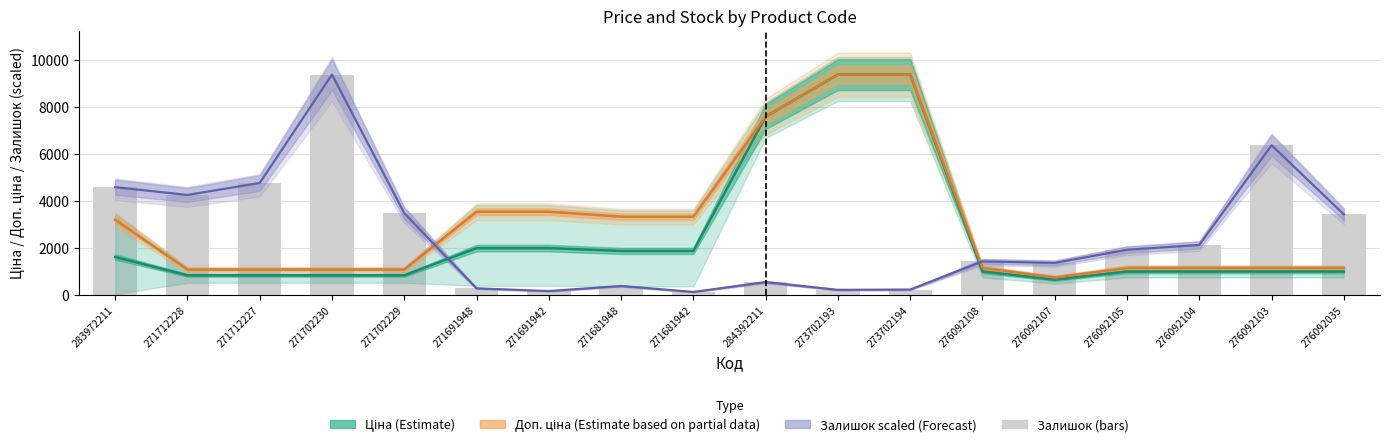

Which series has the largest total across all categories?

Доп. ціна (Estimate based on partial data)